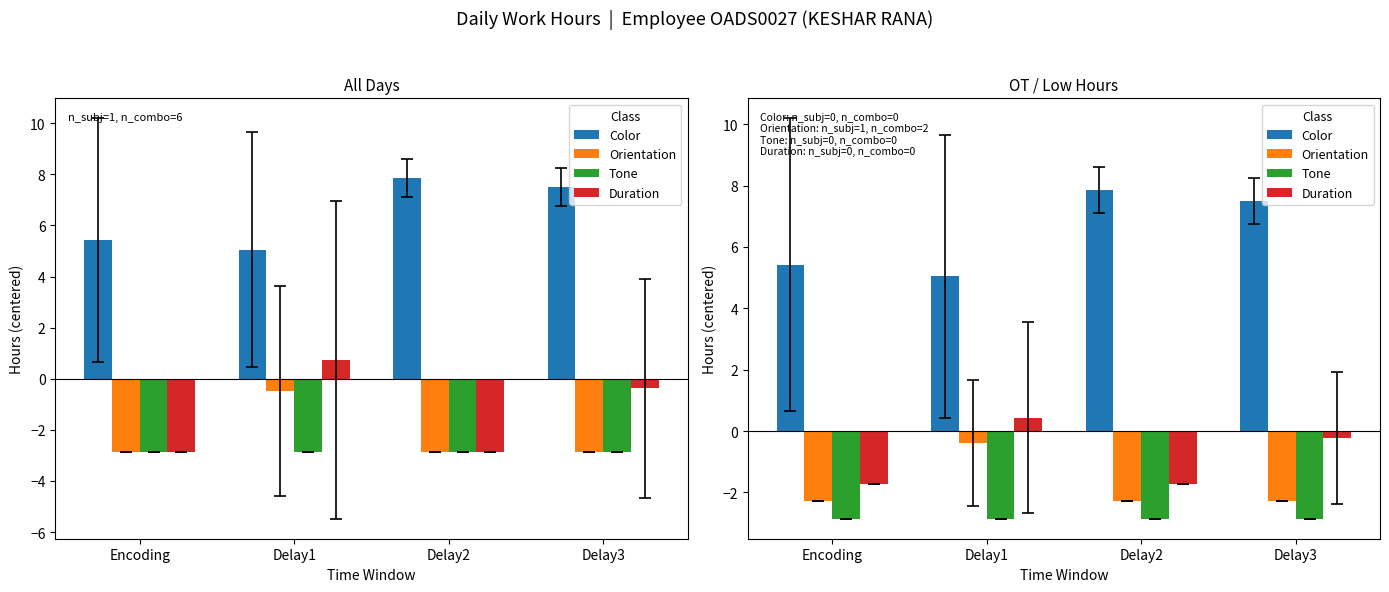

Which has a higher value, Delay2 or Delay3?

Delay2